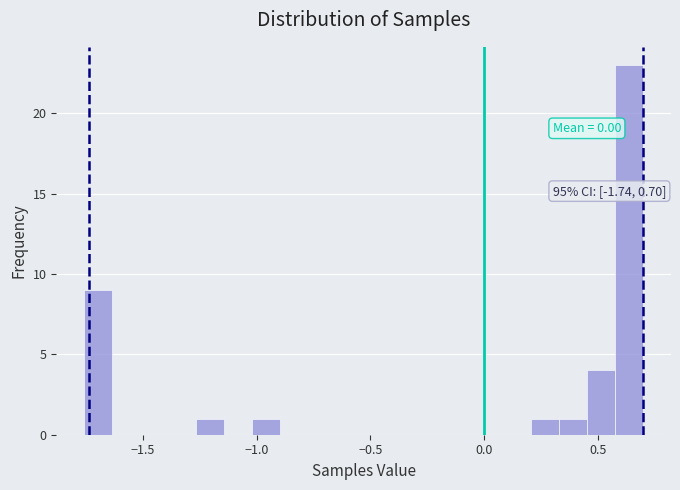

Read against the x-axis, roughly where is the centre of the tallest bar?

0.65